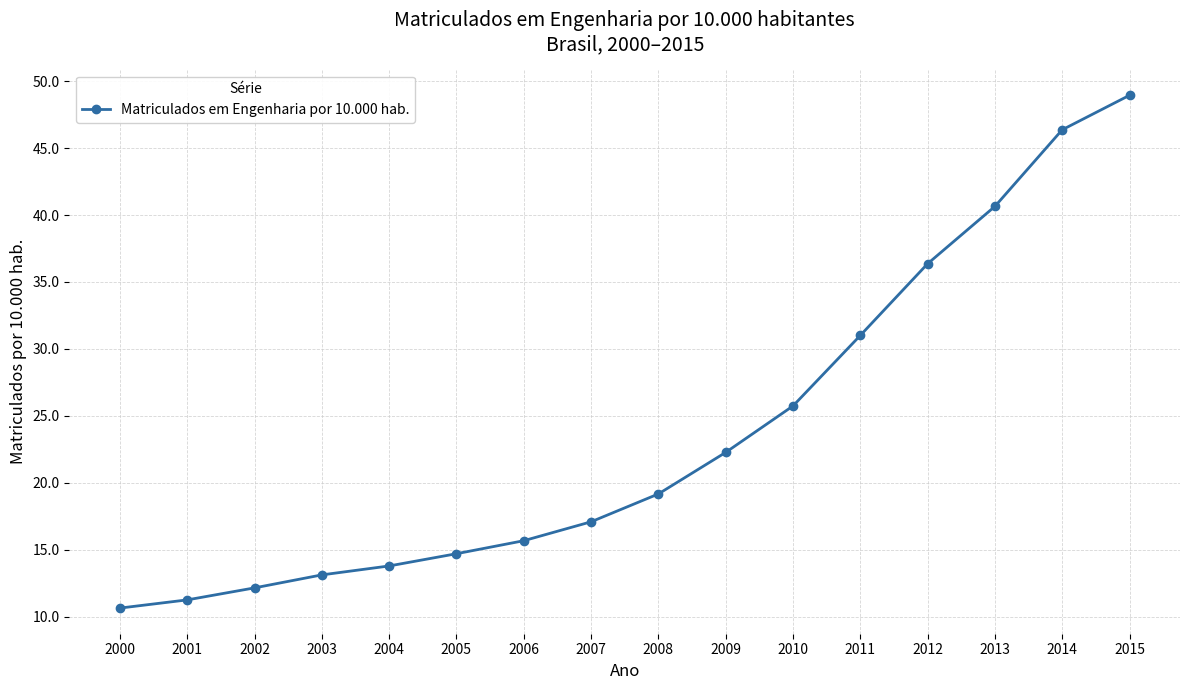

True or false: there are more than 2 points higher than both neighbors.

False